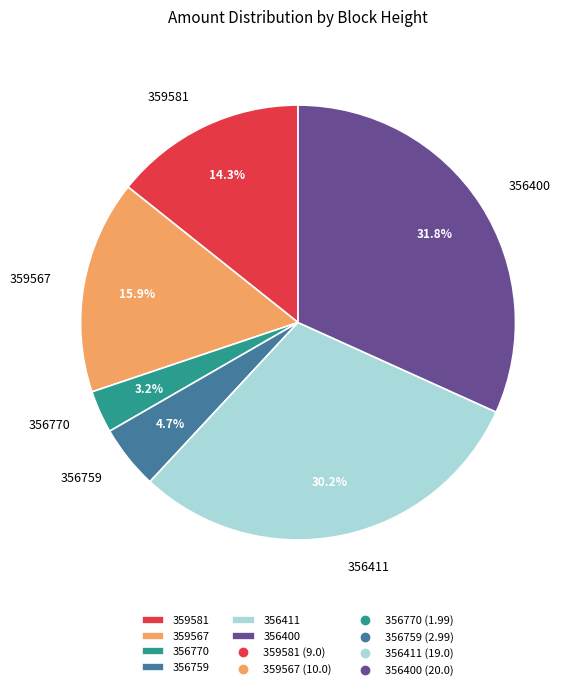

Which slice is the largest?

356400